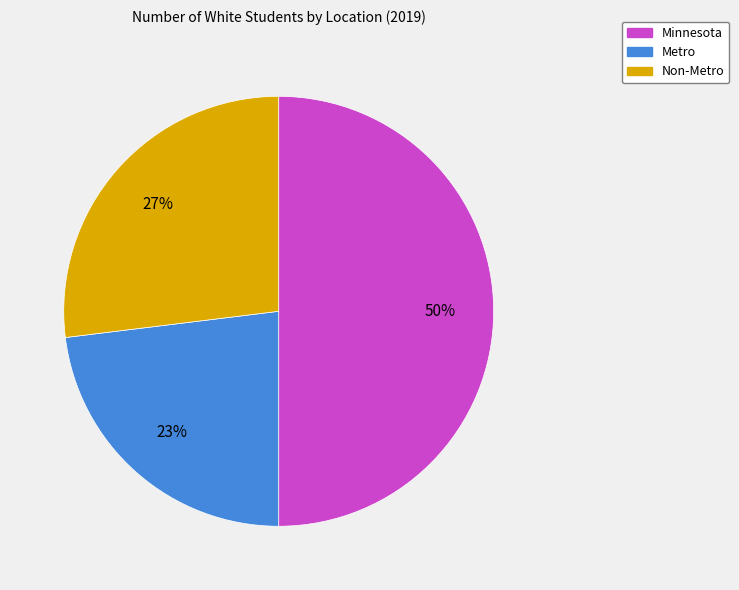

How many slices are in this pie chart?

3